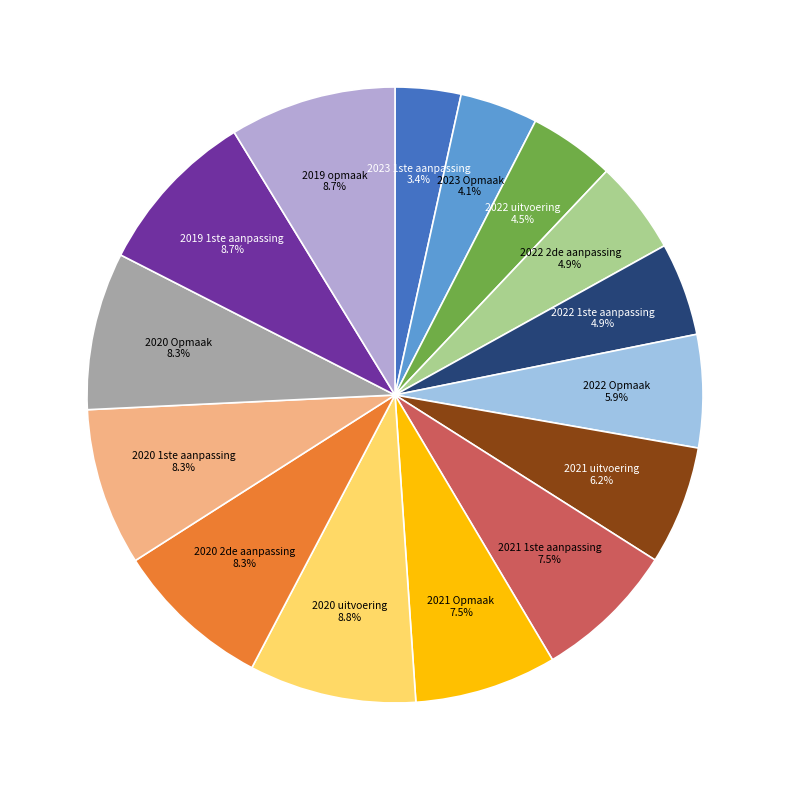

How many segments does this pie chart have?

15